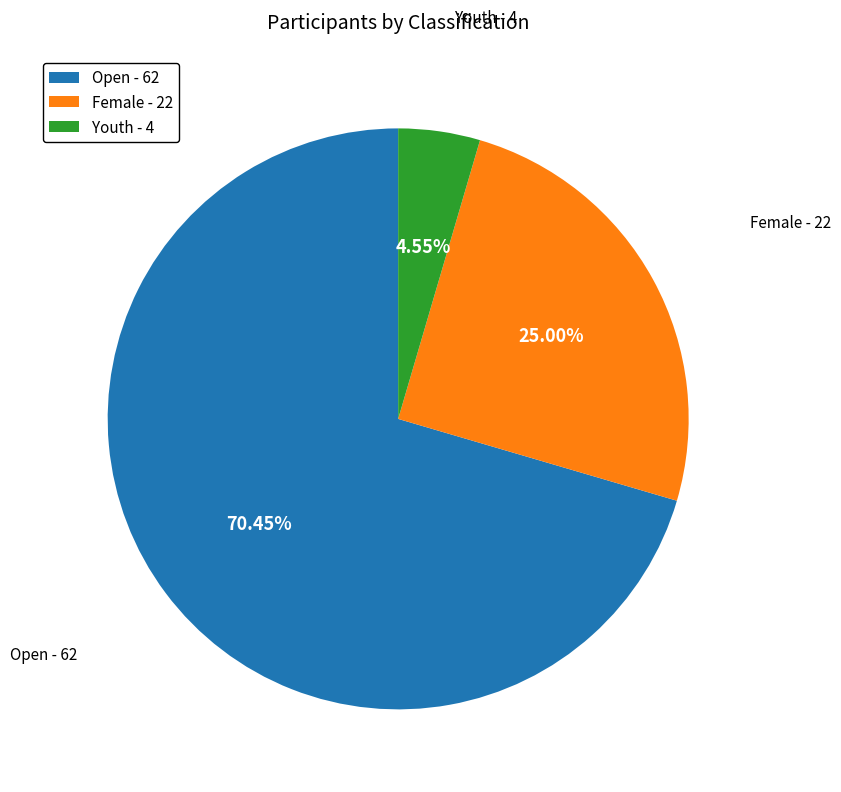

What percentage is the Female slice, to the nearest percent?

25%